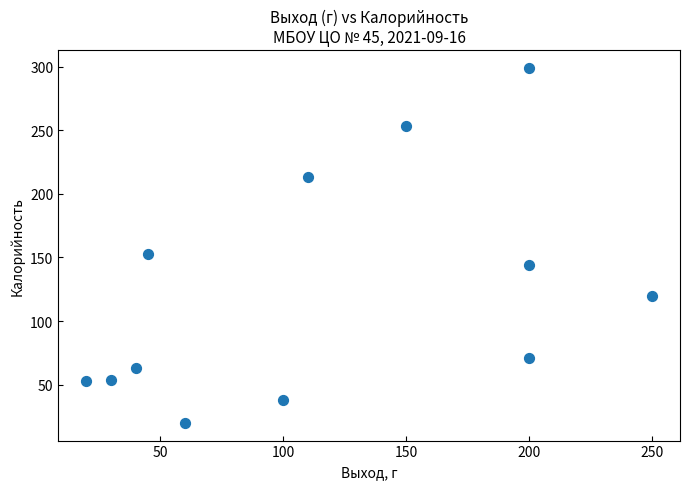

What Y value in the scatter plot is closest to 159?

153